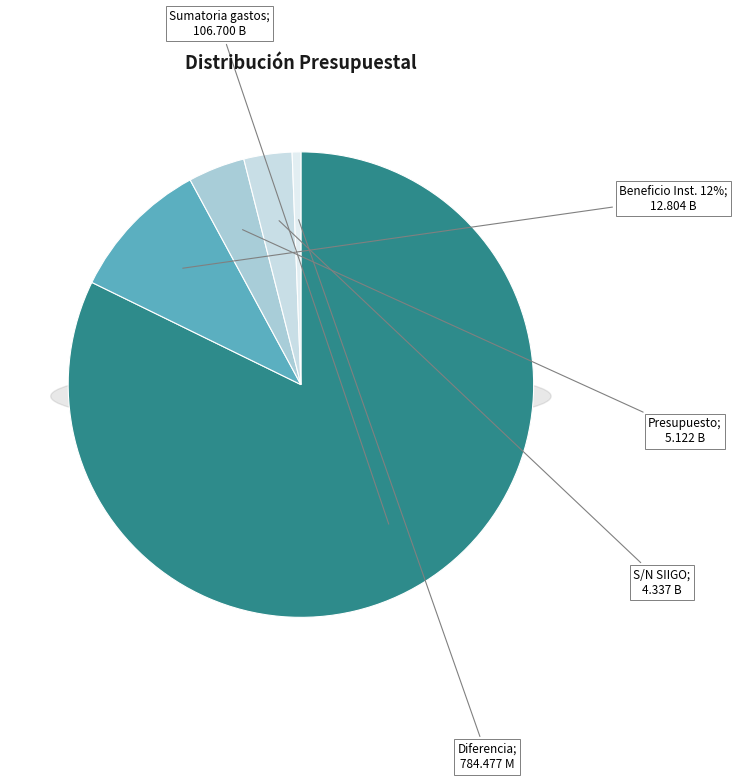

To the nearest percent, what percentage of the pie is 3. Porcentaje destinado
al presupuesto?

4%